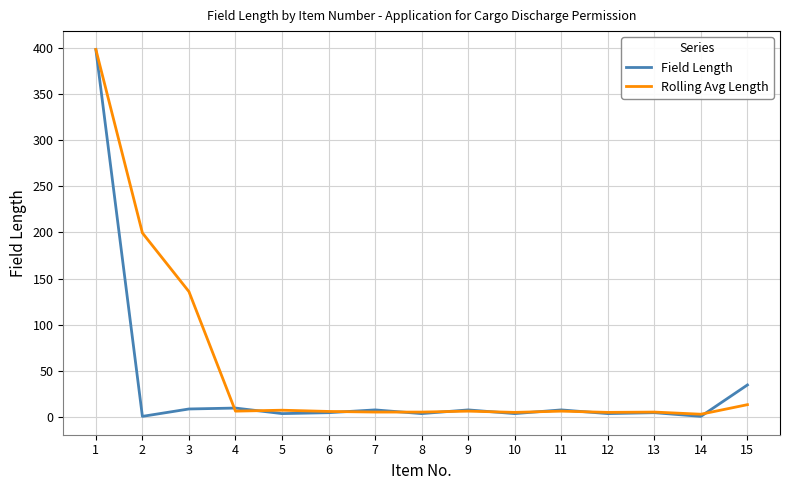

The Rolling Avg Length series shows 288.9 at 2. True or false?

False